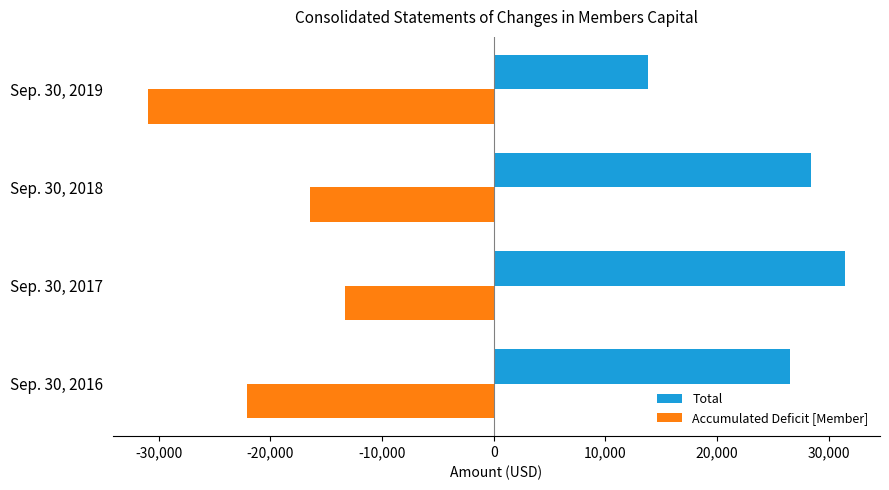

The value of Accumulated Deficit [Member] at Sep. 30, 2016 is -22115. True or false?

True